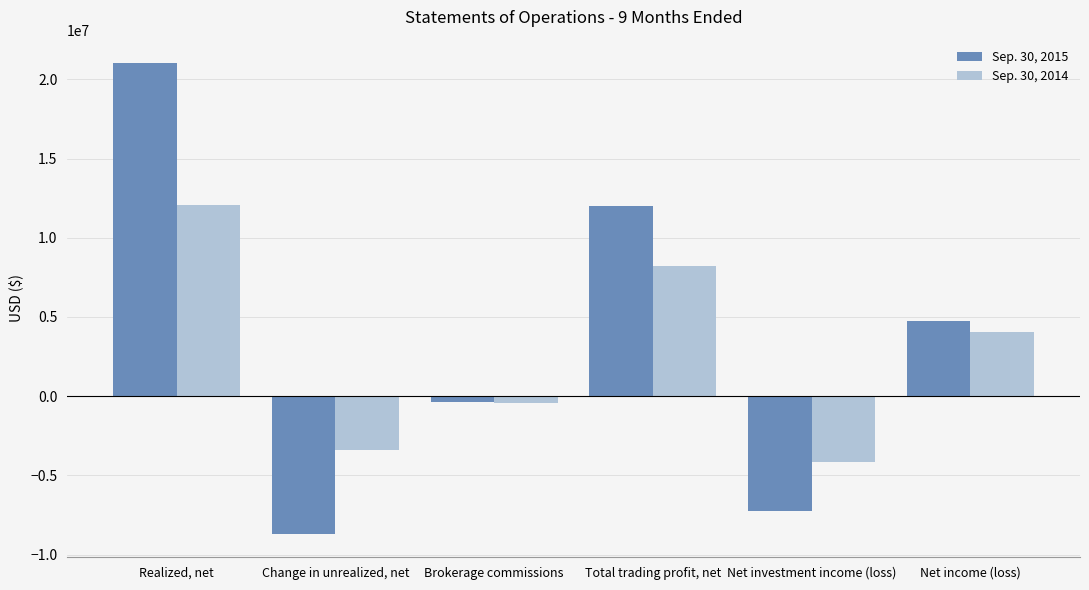

Which series changed the most between Realized, net and Total trading profit, net?

Sep. 30, 2015